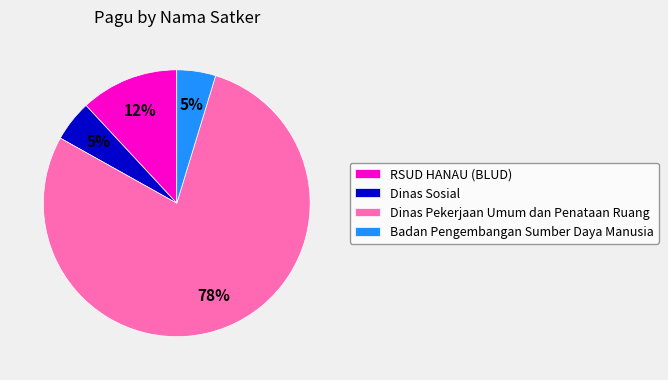

Is there a majority slice in this chart?

Yes